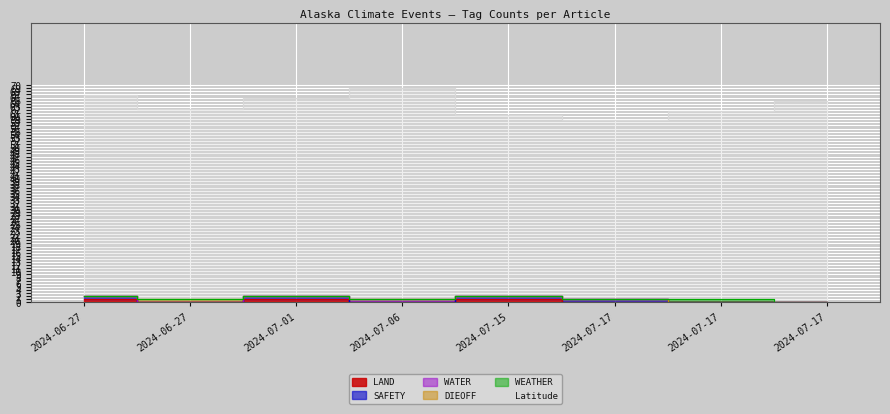

Which category has the highest value in the SAFETY series?

2024-06-27 (Wildfire)